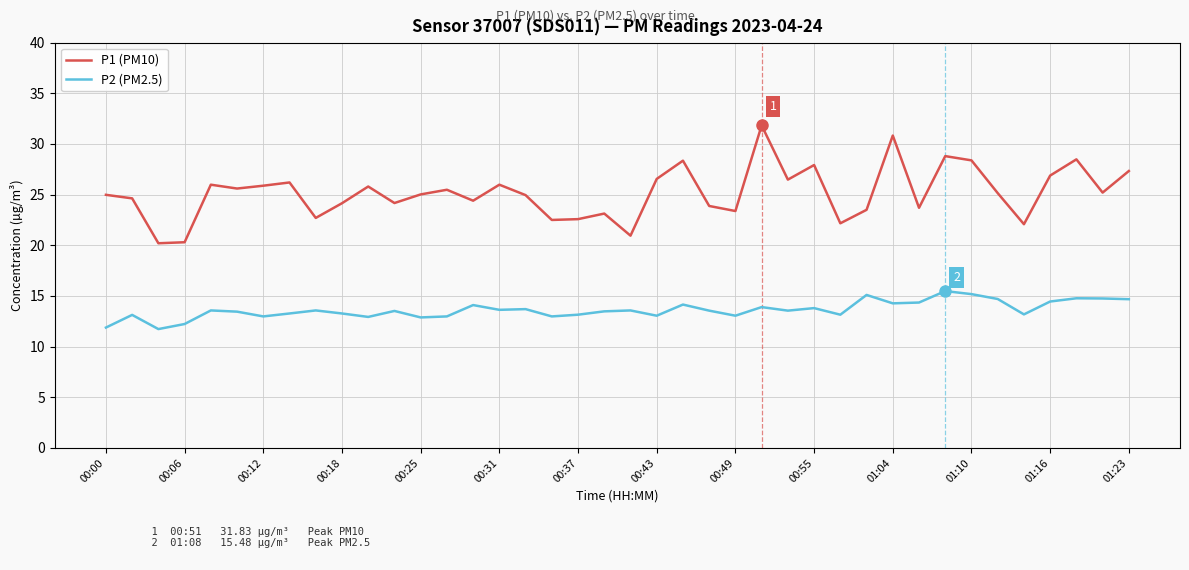

Which series has the largest range (max minus min)?

P1 (PM10)